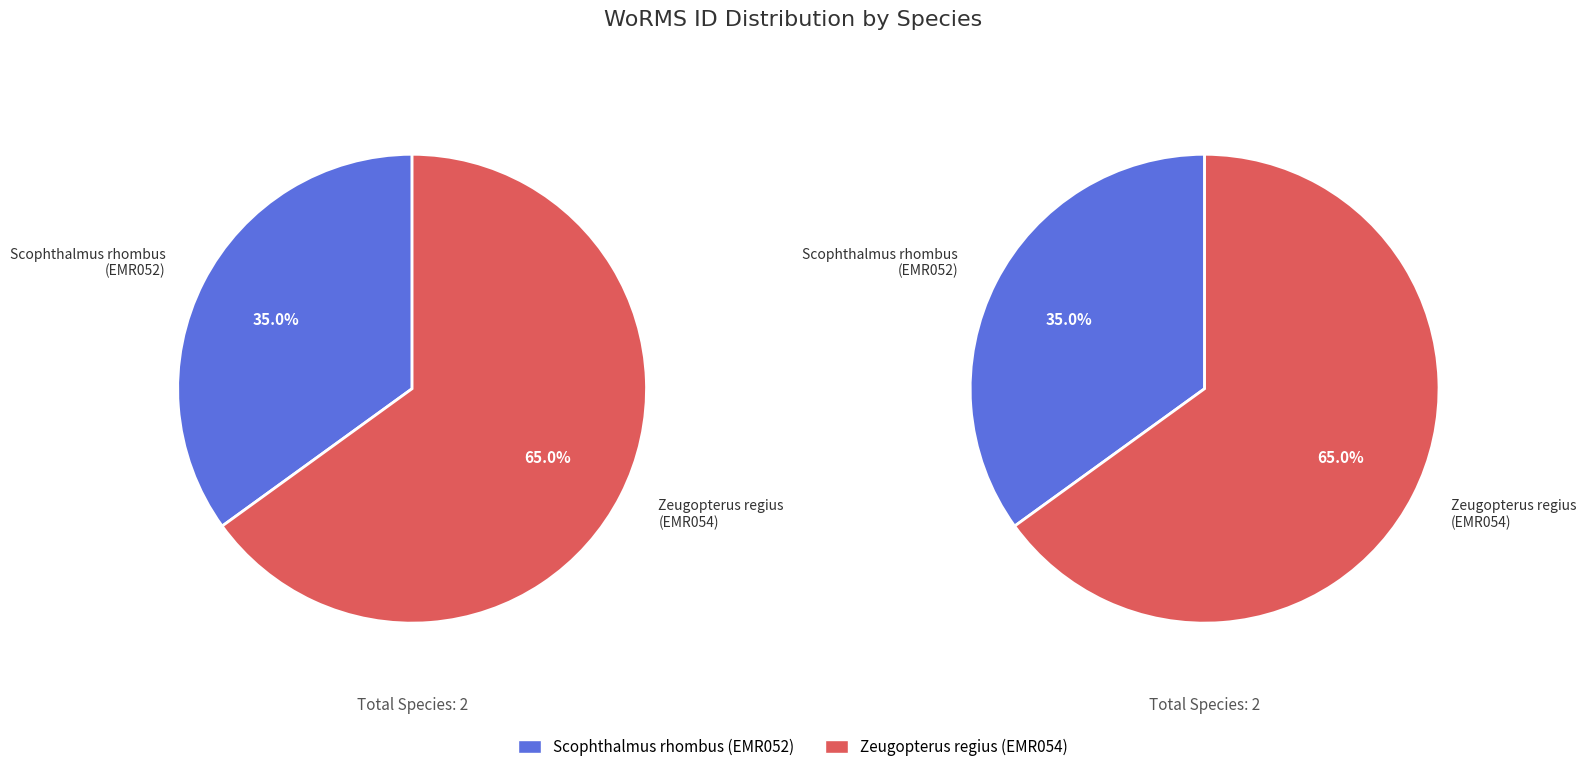

Count the number of slices in the pie.

2